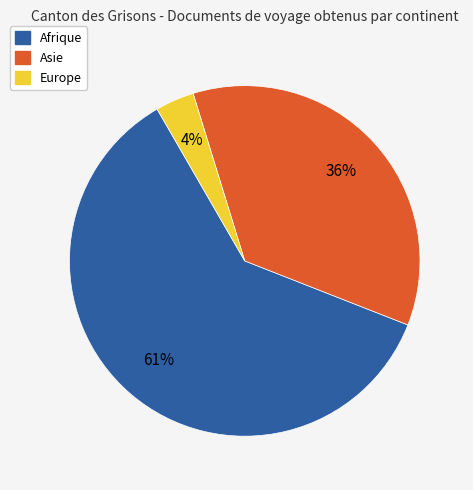

To the nearest percent, what is the average slice percentage?

33%